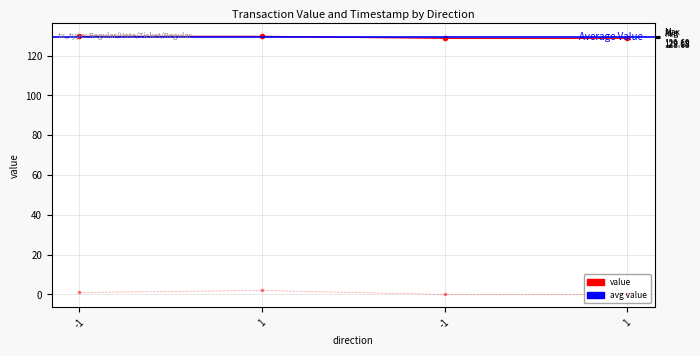

Is this an area chart (filled region under the line)?

No